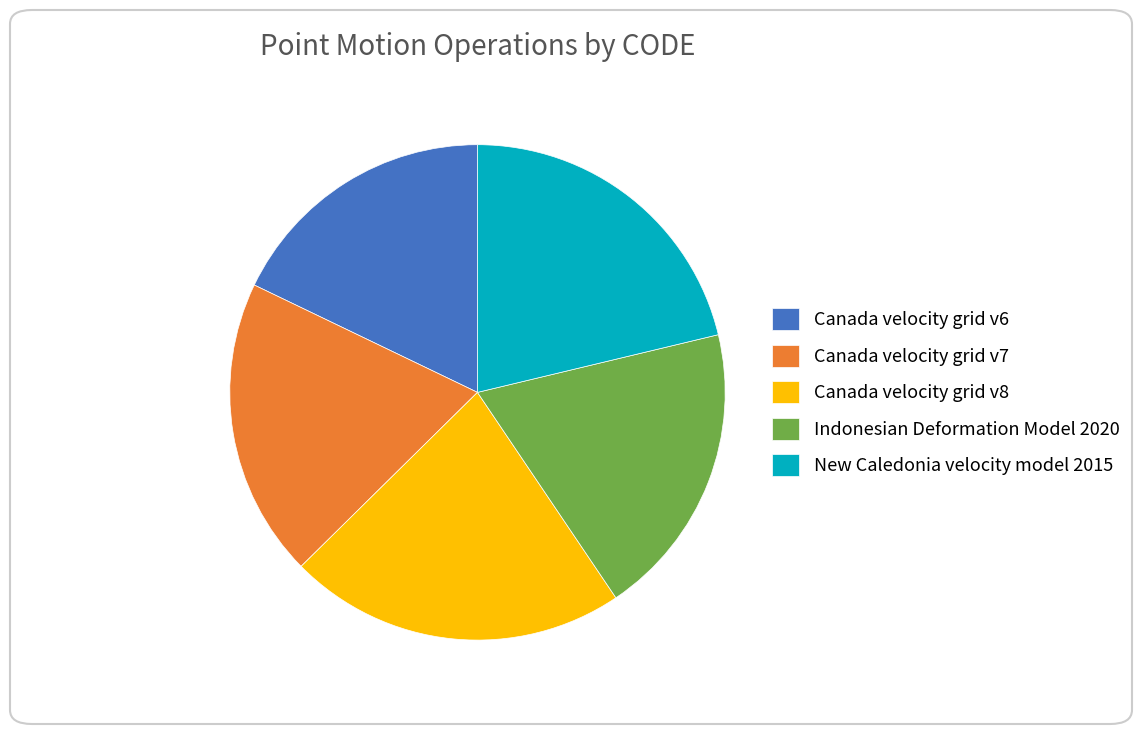

The New Caledonia velocity model 2015 slice represents 21% of the pie. True or false?

True